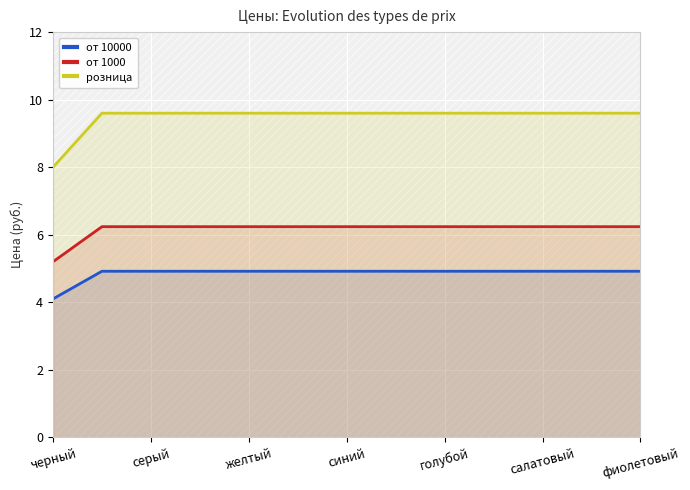

How many values in the от 1000 series exceed 6?

12